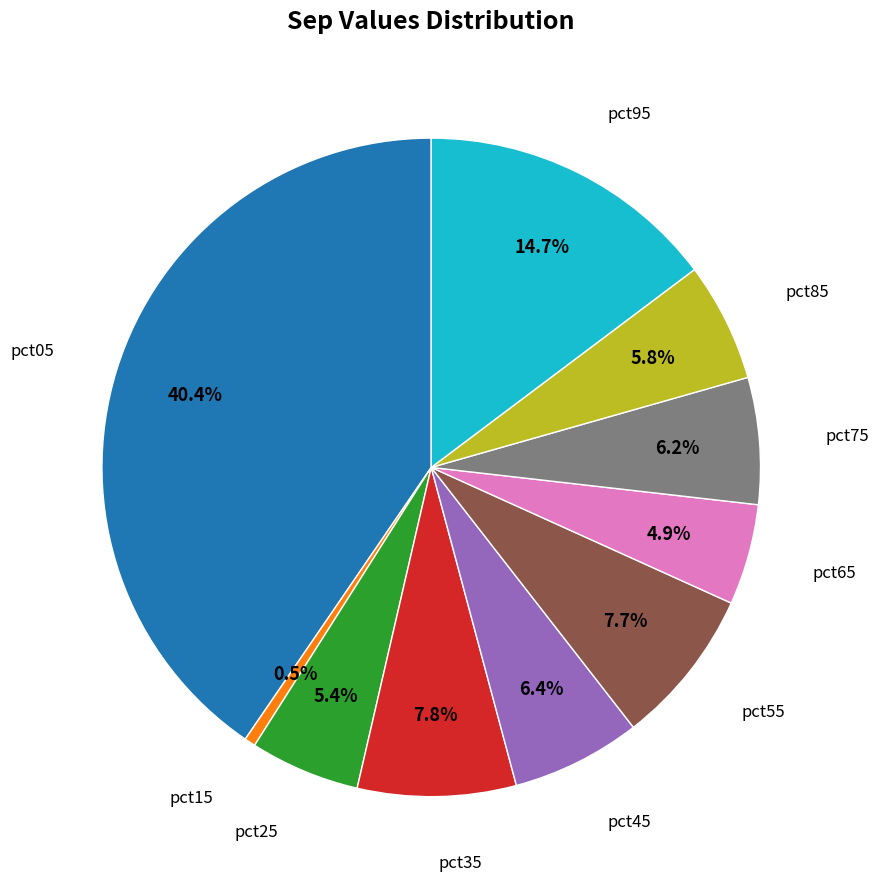

Does any single category account for the majority?

No